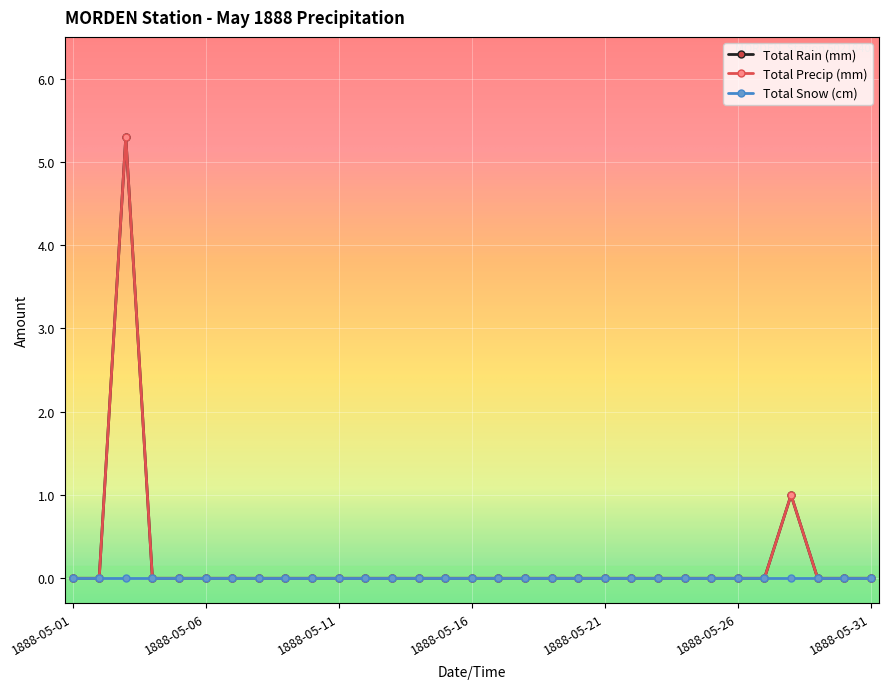

Is this an area chart (filled region under the line)?

No